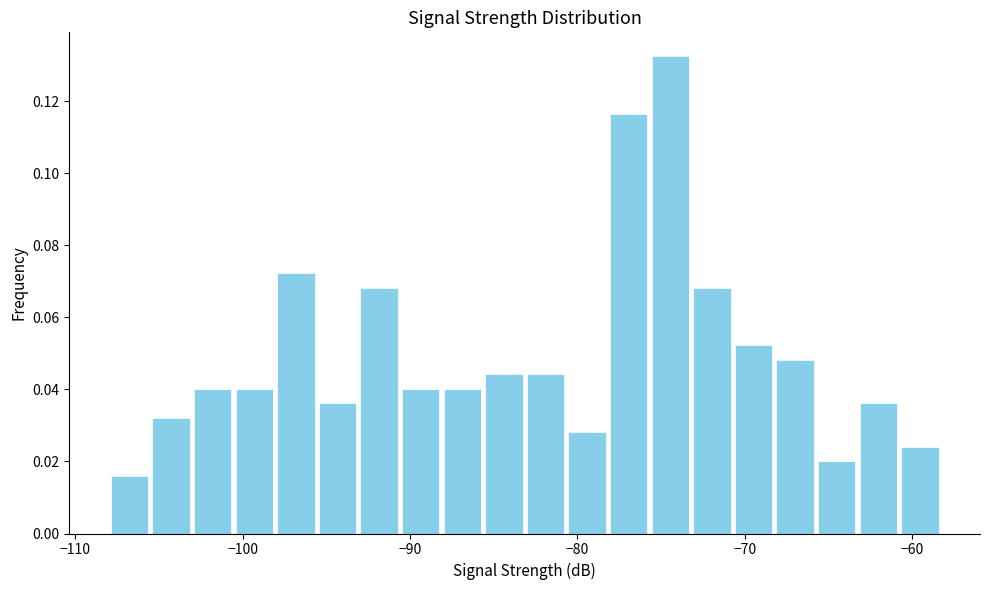

Around what value on the x-axis is the tallest bar? Give the approximate position of its centre, as read against the axis.

-74